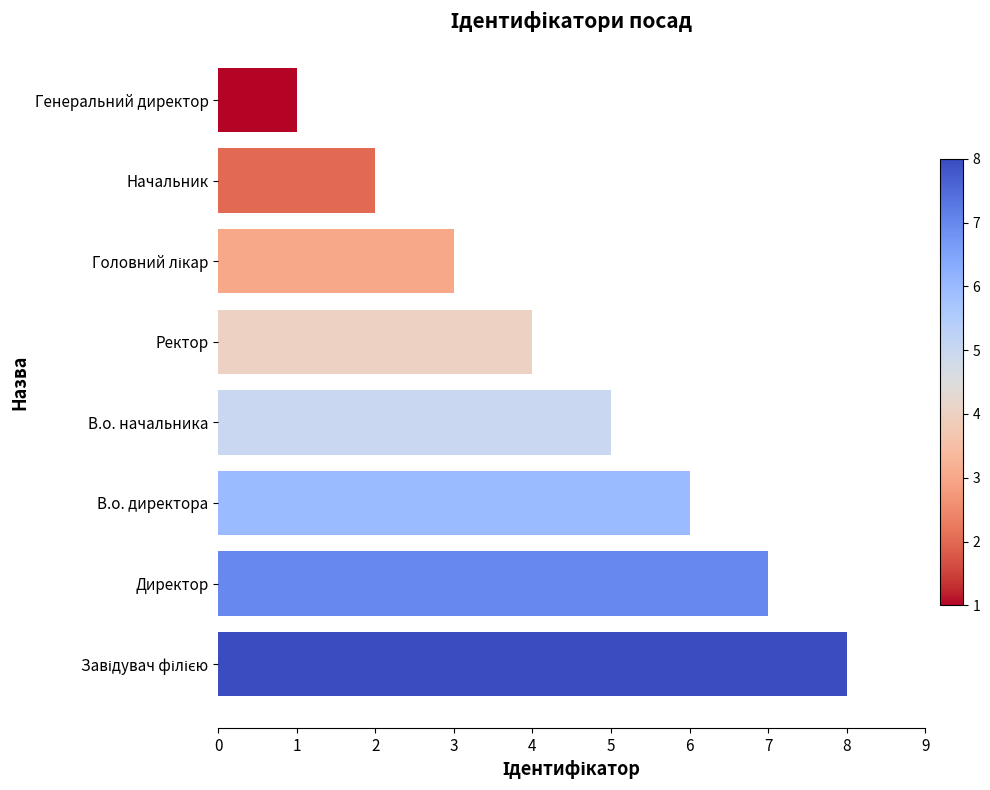

Which label corresponds to the smallest value in the chart?

Генеральний директор